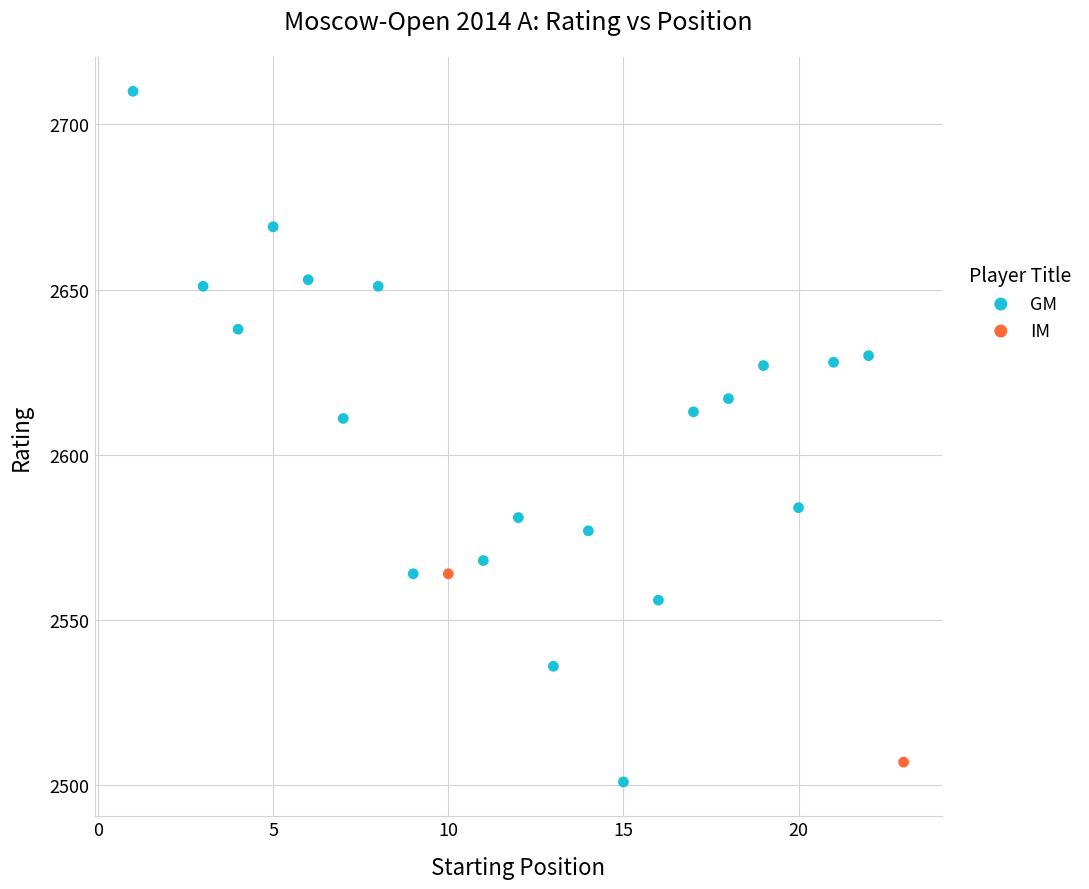

What are all the series names shown in the legend?

GM, IM